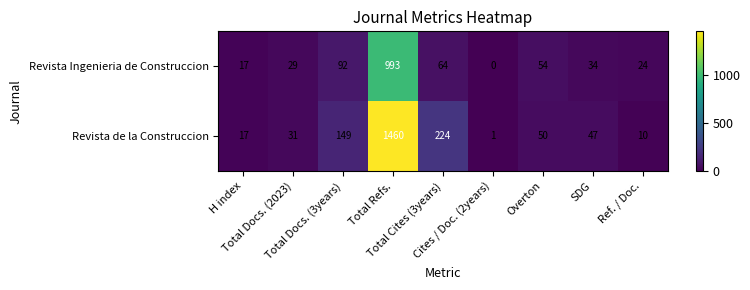

What is the total value across all series at Total Cites (3years)?

288